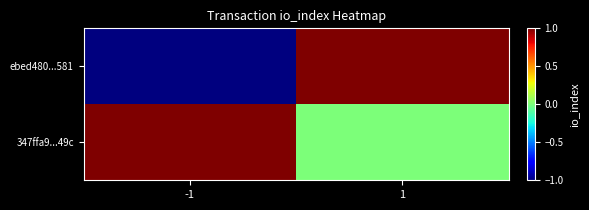

Reading right to left, transcribe all the data shown in this chart.

ebed480...581: 1=1	-1=-1
347ffa9...49c: 1=0	-1=1